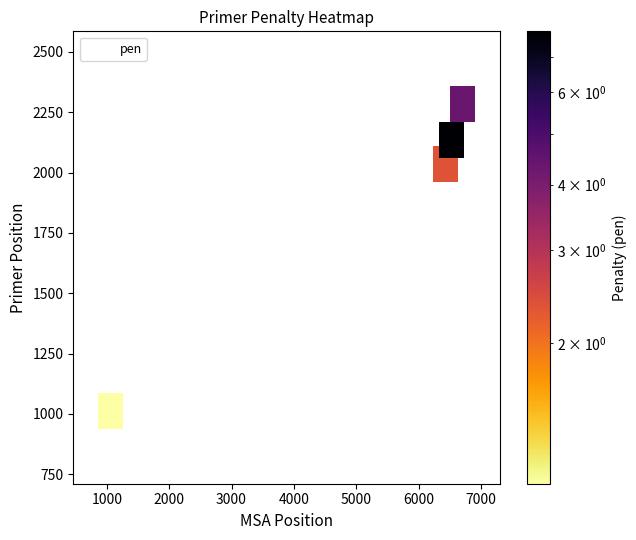

What is the average X value?

5183